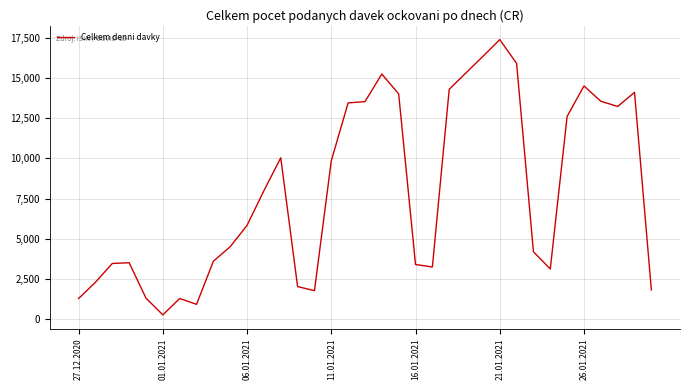

What is the smallest value displayed?

271